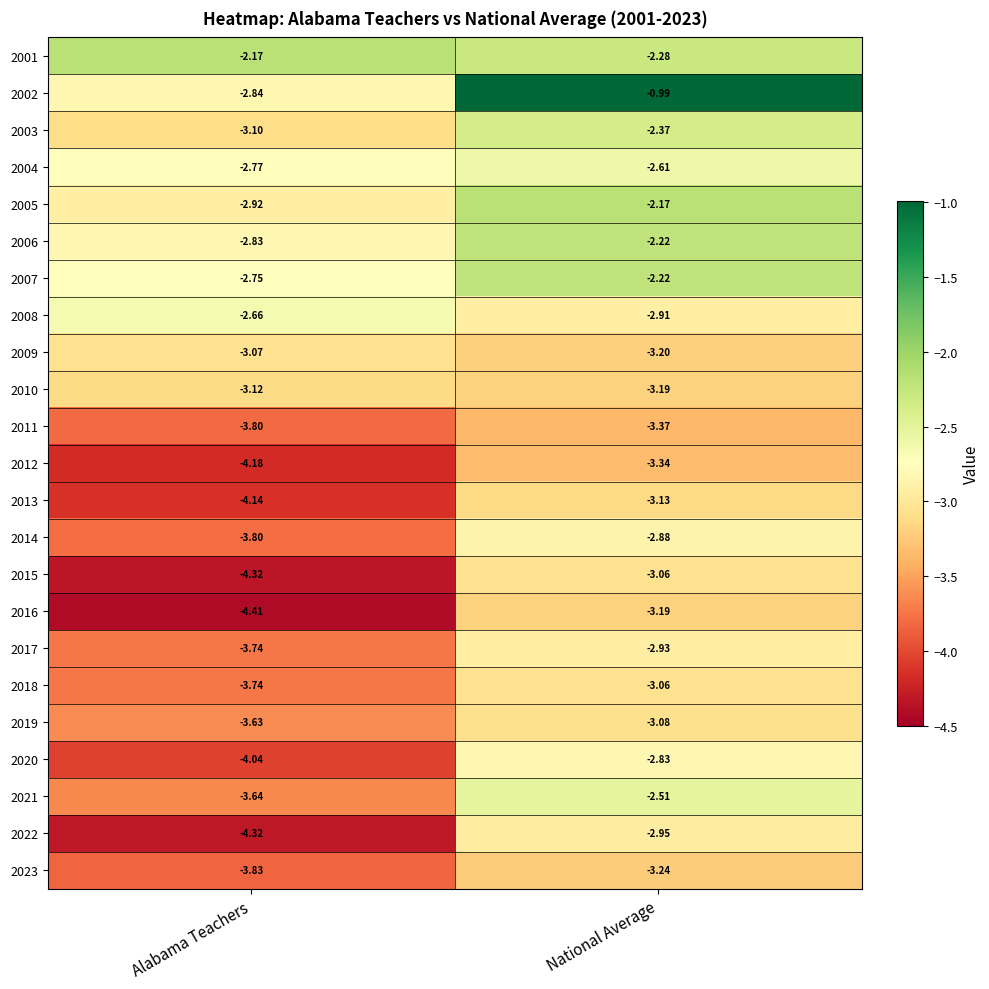

Is the value of 2011 at National Average greater than the value of 2022 at Alabama Teachers?

Yes